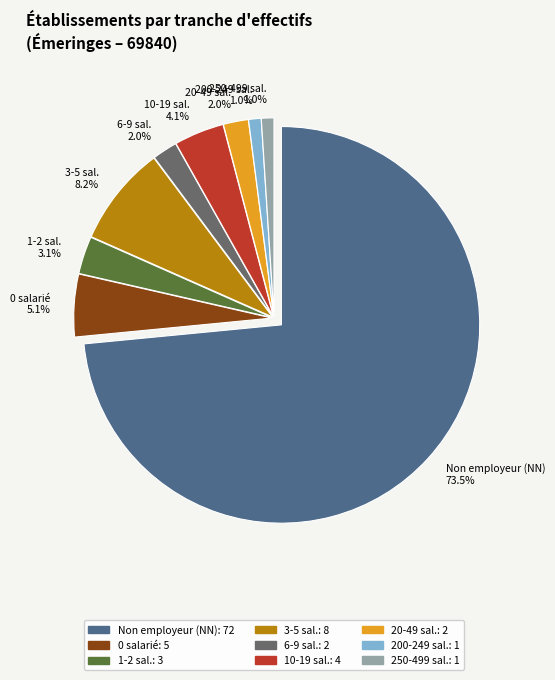

Do 10-19 sal. 4.1% and 0 salarié 5.1% together represent more than half of the pie?

No